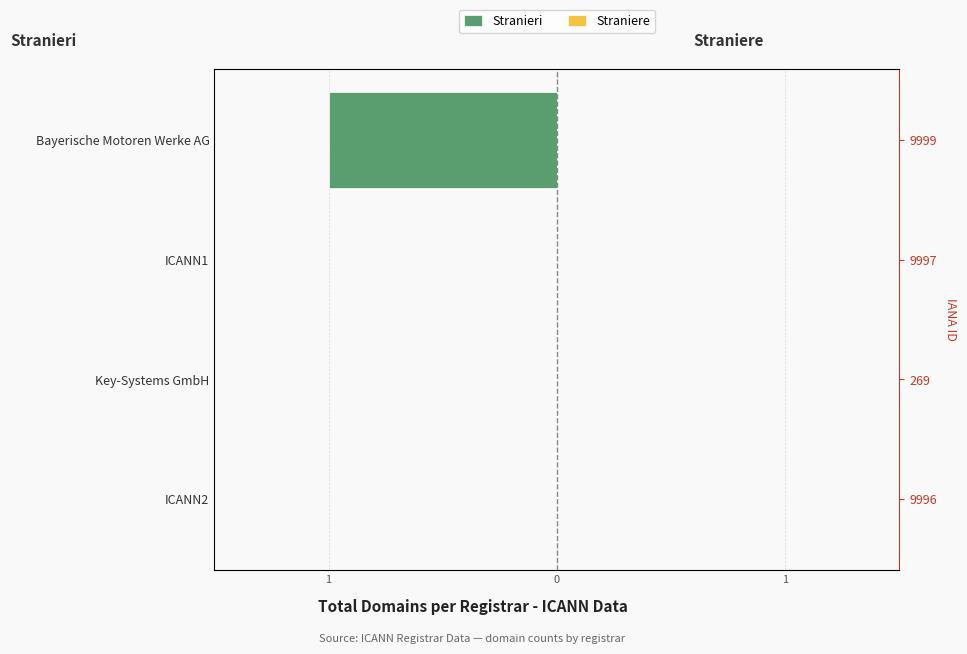

Between ICANN2 and Key-Systems GmbH, which is larger?

ICANN2